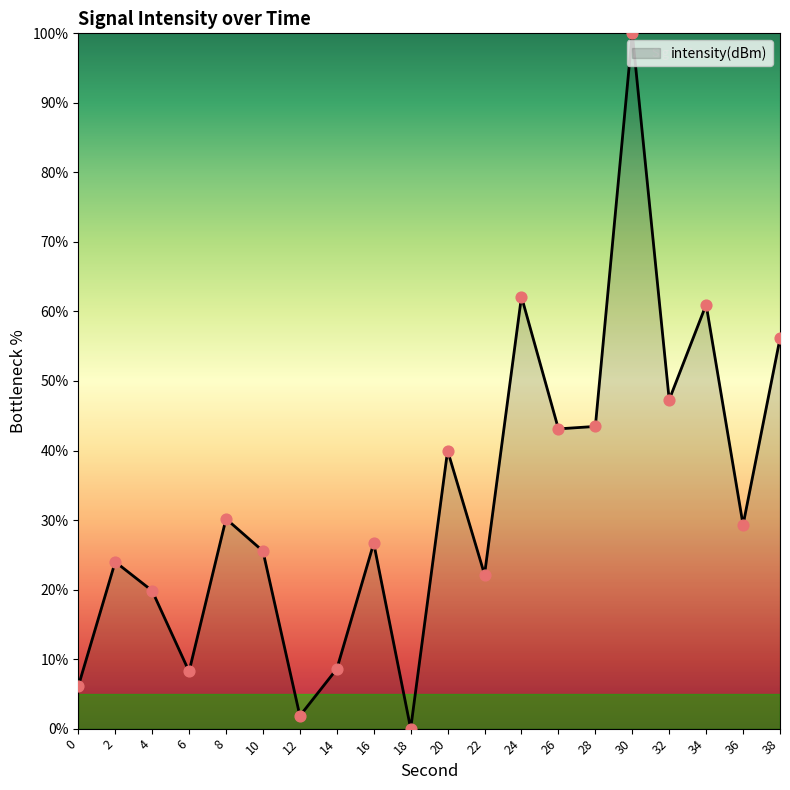

Between 6 and 2, which is larger?

2